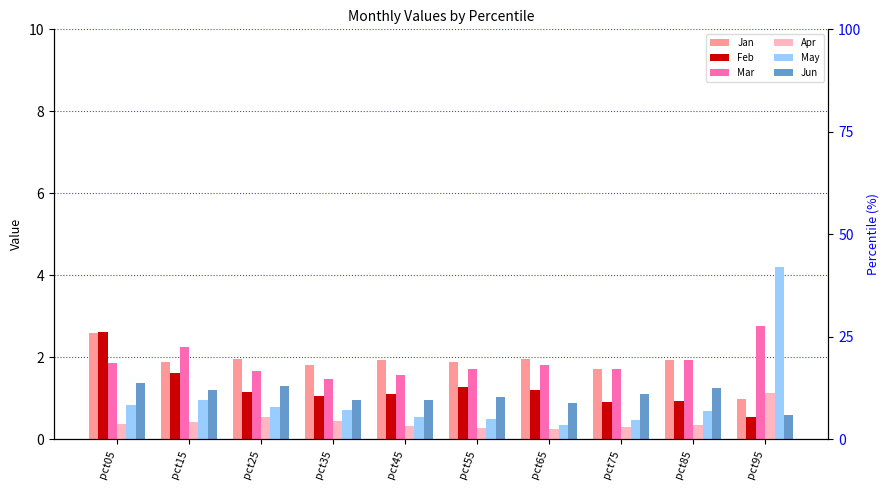

Rank the categories by Apr value from highest to lowest.

pct95, pct25, pct35, pct15, pct05, pct85, pct45, pct75, pct55, pct65